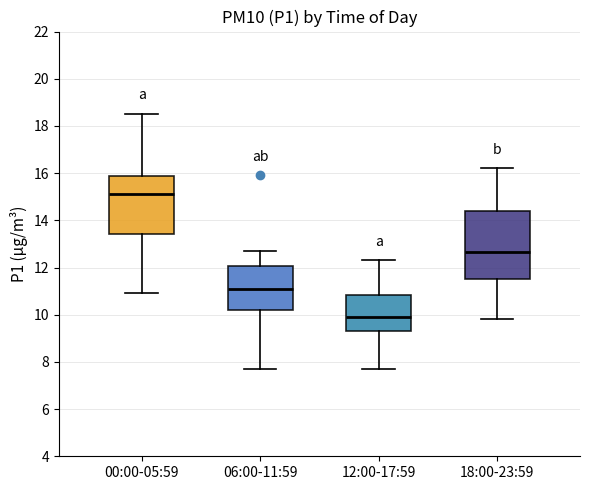

Where does the lower whisker of the box for 00:00-05:59 end on the y-axis? The values are not printed on the chart, so give them approximately, as read against the axis.

11.0